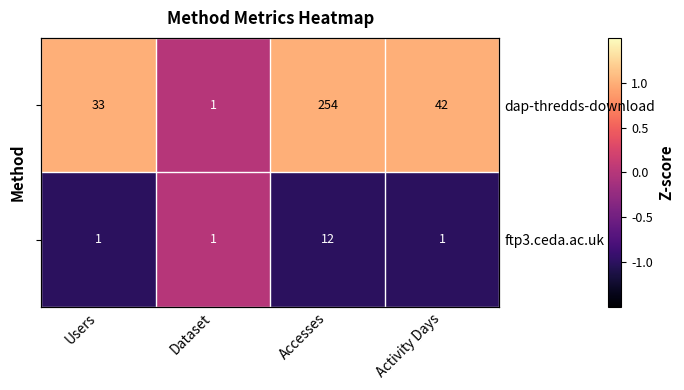

Which series changed the most between Users and Accesses?

dap-thredds-download